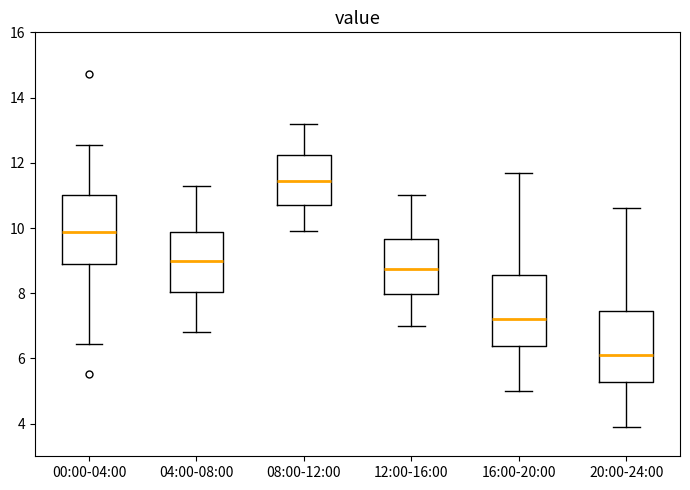

Reading left to right, read every box against the y-axis: the position of its median line, the range the box covers, and the ends of its whiskers. The values are not printed on the chart, so give them approximately, as read against the axis.

00:00-04:00: median 9.8, box 8.8 to 11.0, whiskers 6.4 to 12.6
04:00-08:00: median 9.0, box 8.0 to 9.8, whiskers 6.8 to 11.4
08:00-12:00: median 11.4, box 10.8 to 12.2, whiskers 10.0 to 13.2
12:00-16:00: median 8.8, box 8.0 to 9.6, whiskers 7.0 to 11.0
16:00-20:00: median 7.2, box 6.4 to 8.6, whiskers 5.0 to 11.8
20:00-24:00: median 6.2, box 5.2 to 7.4, whiskers 4.0 to 10.6